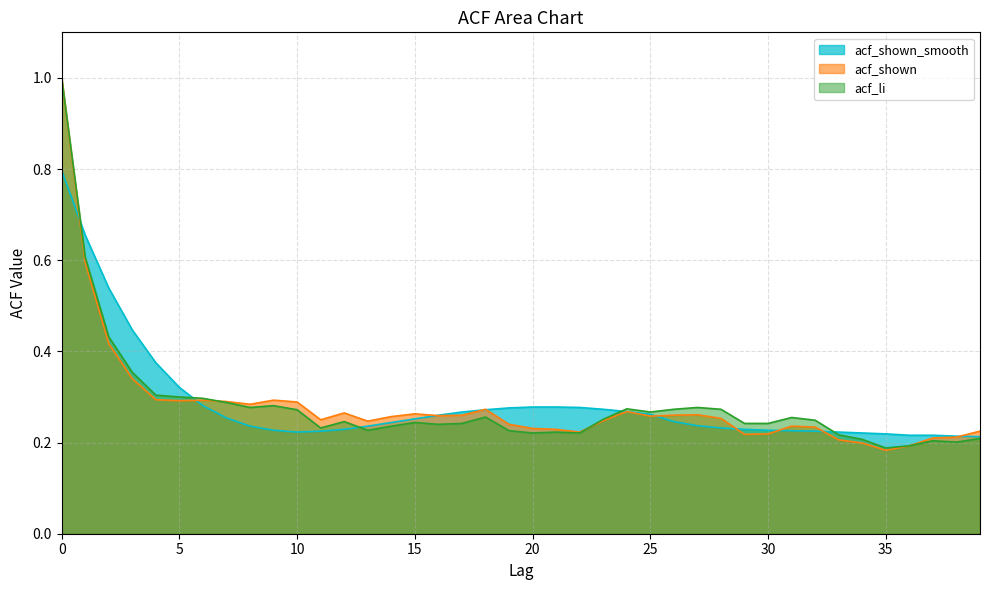

What is the value of the acf_li point at the 4th from the left?

0.4